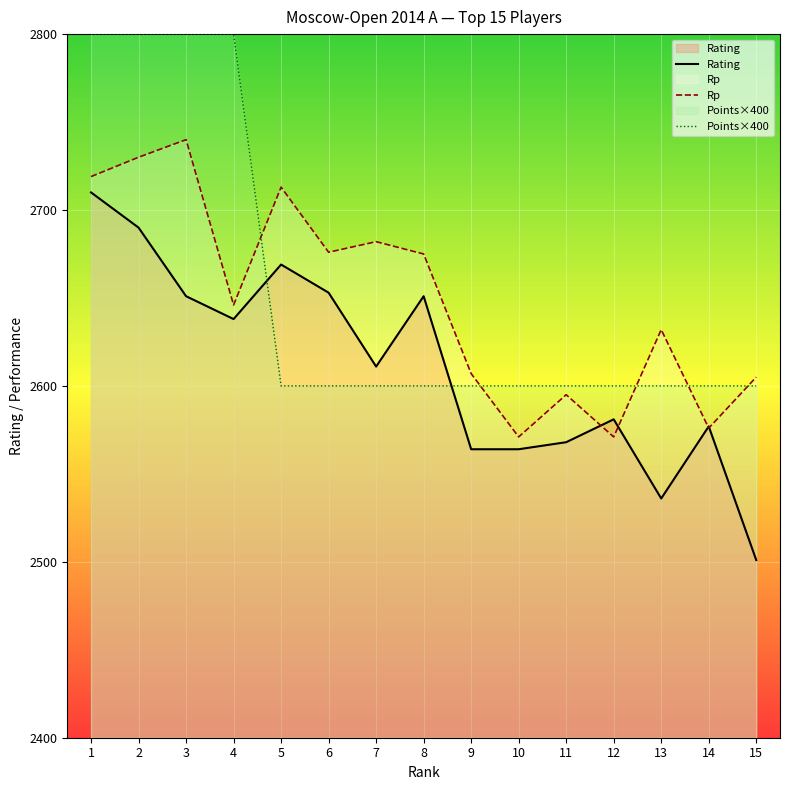

What are all the series names shown in the legend?

Rating, Rp, Points×400